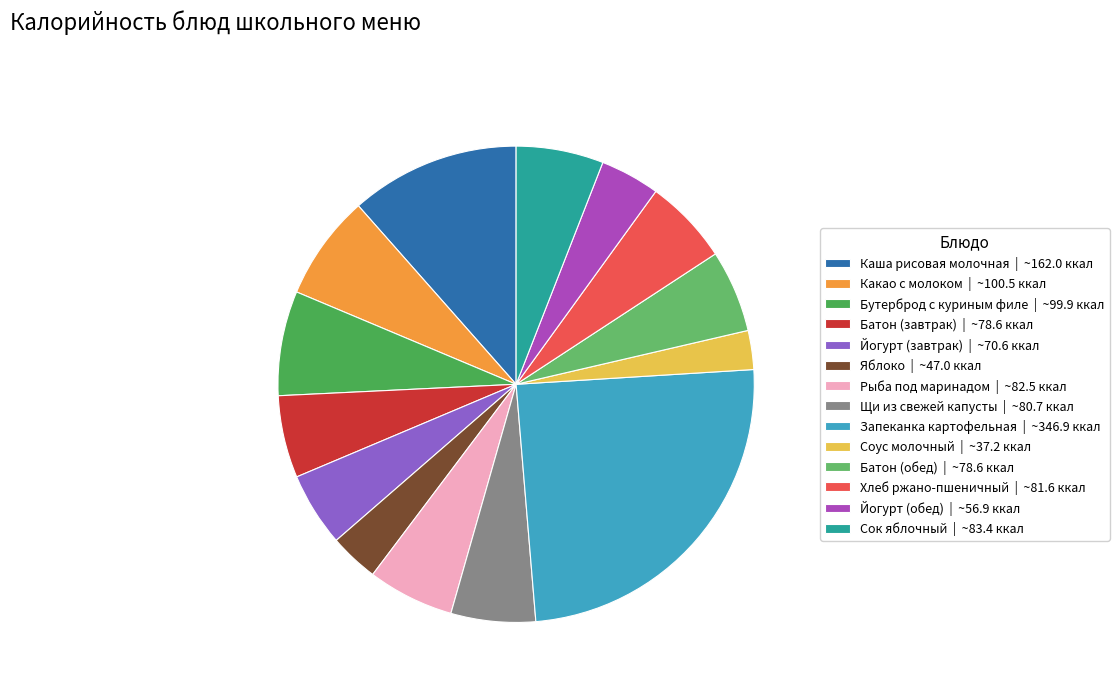

Which category has the smallest portion of the pie?

Соус молочный